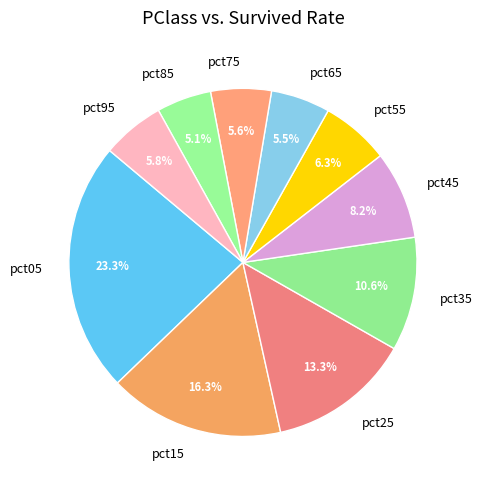

What percentage is the pct05 slice, to the nearest percent?

23%